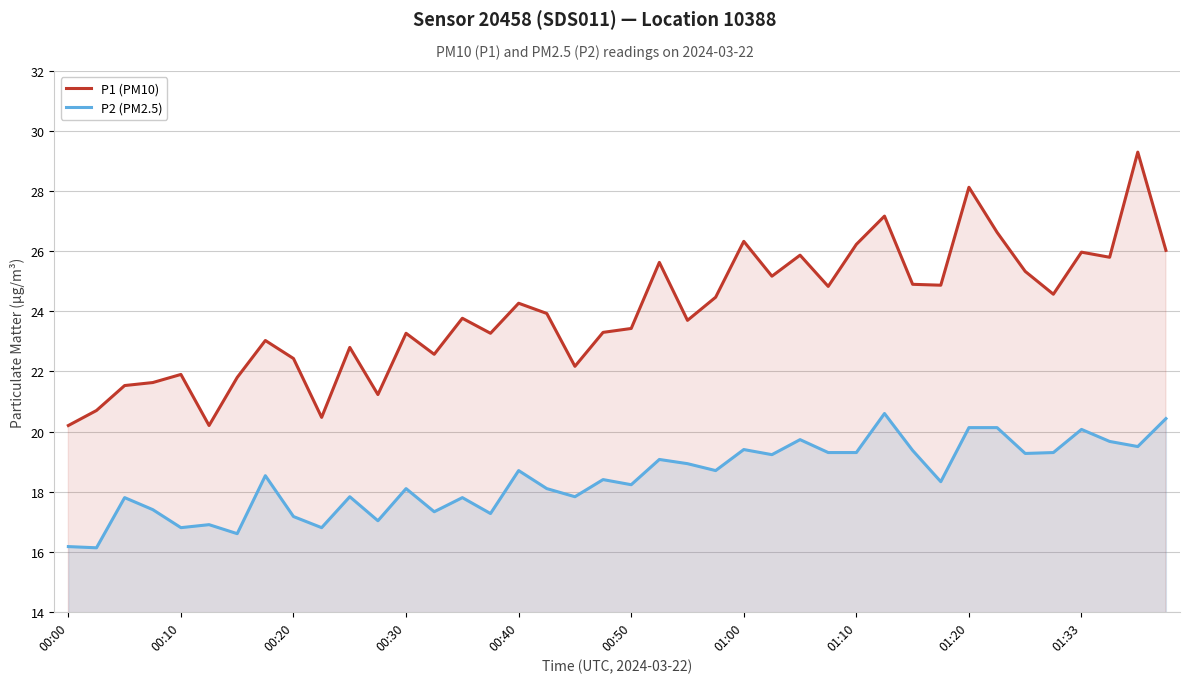

Is the value of P2 (PM2.5) at 38 greater than the value of P1 (PM10) at 15?

No